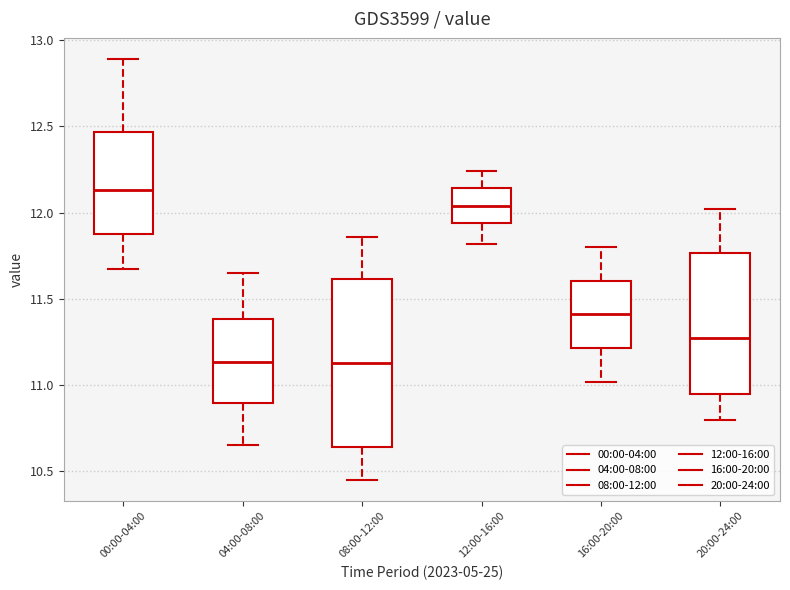

Which box is the tallest, from its lower edge to its upper edge?

08:00-12:00